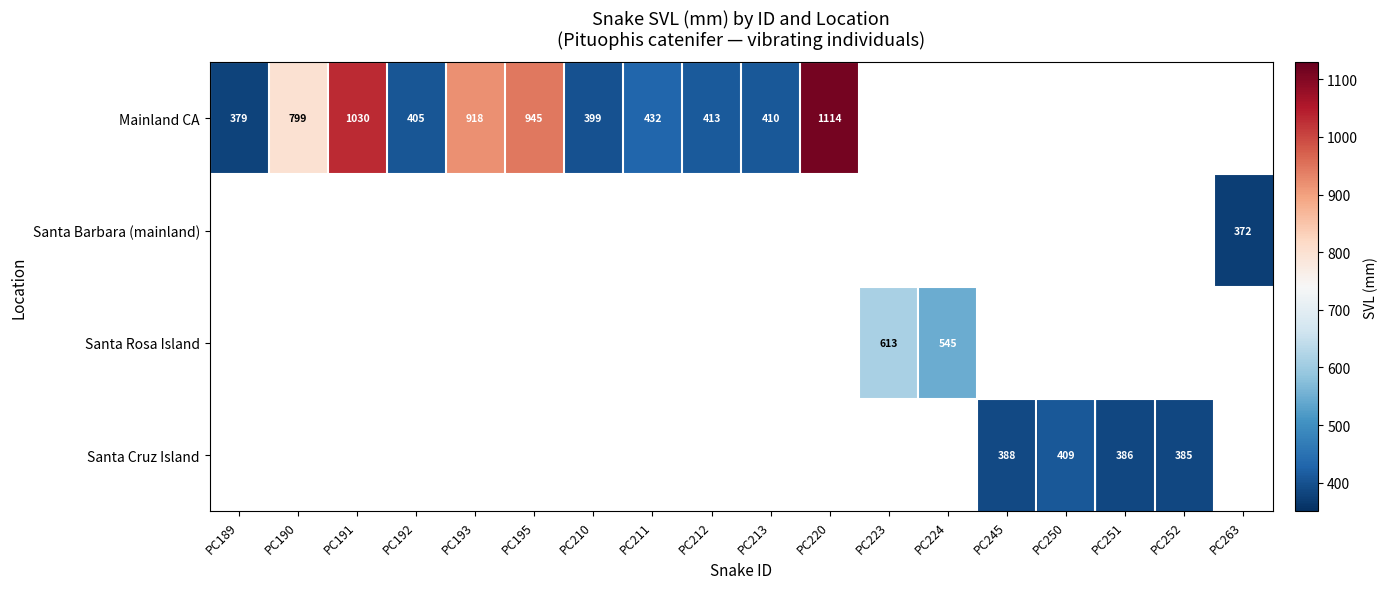

The Mainland CA series shows 399 at PC210. True or false?

True